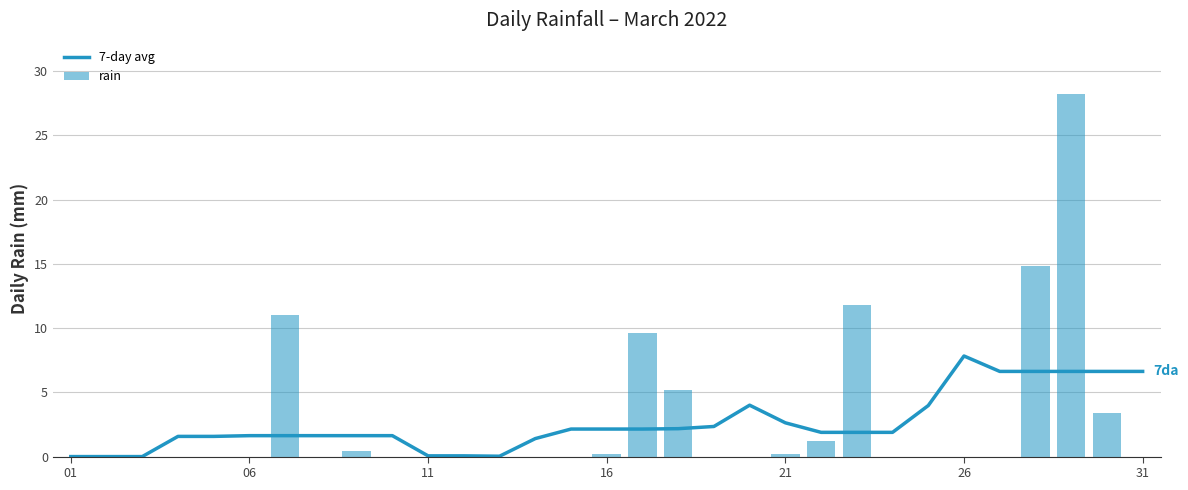

What is the maximum value shown in the chart?

28.2